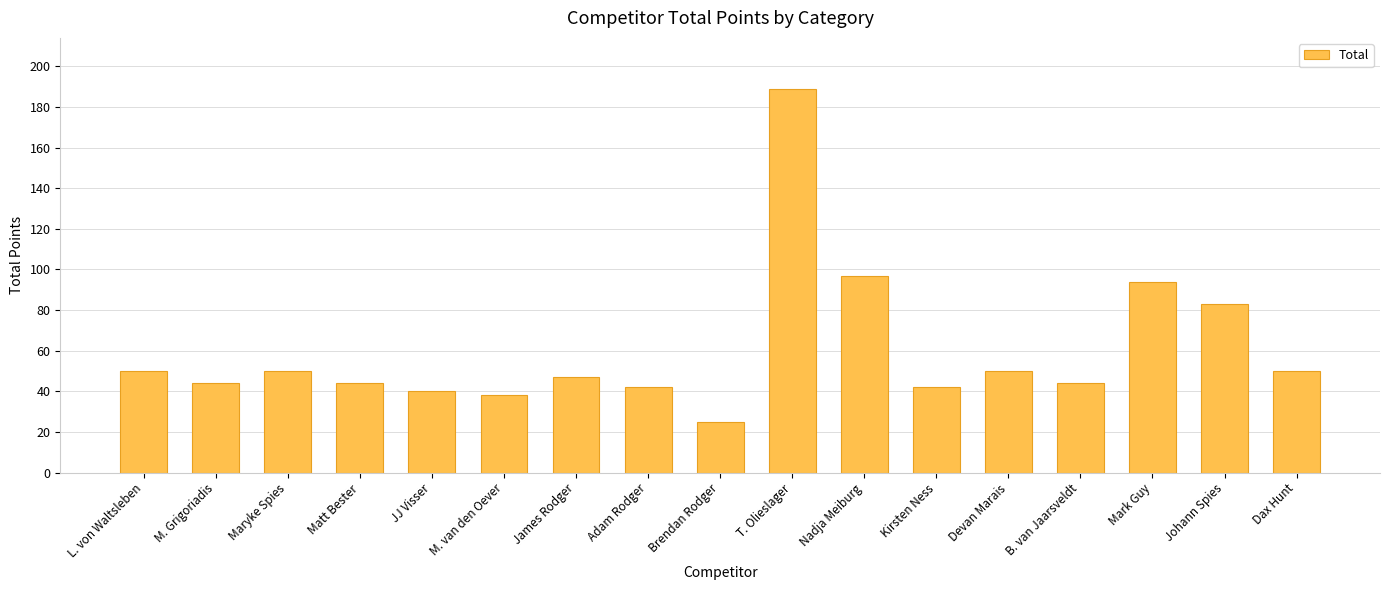

Read the value at Devan Marais.

50